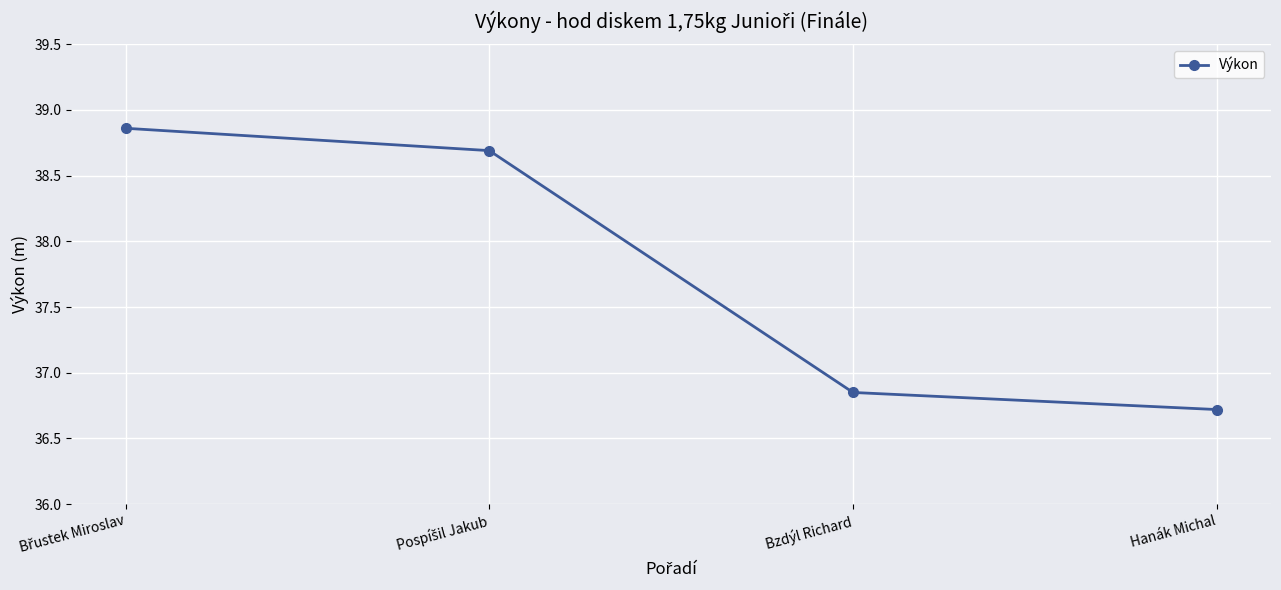

What is the label of the 1st point from the right?

Hanák Michal